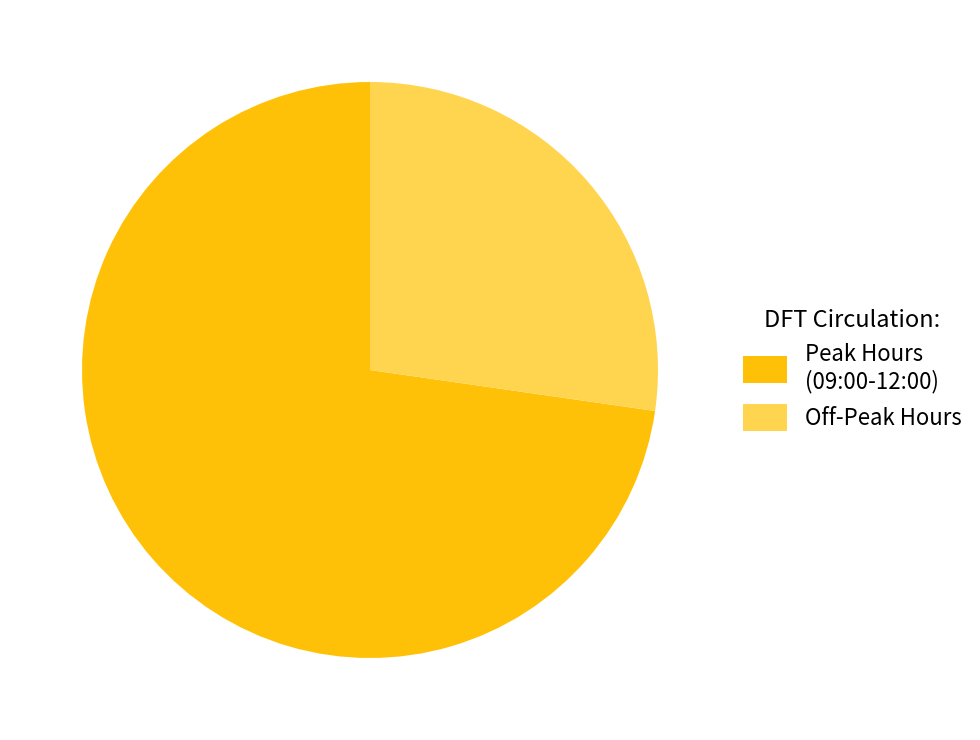

True or false: Peak Hours (09:00-12:00) accounts for 73% of the total.

True